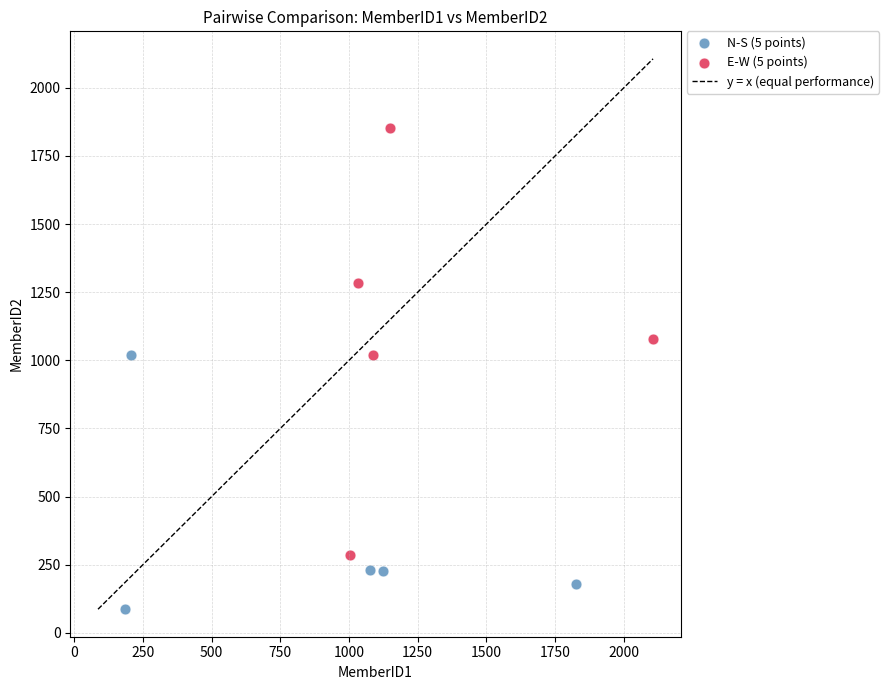

Which series reaches the maximum Y coordinate?

E-W (5 points)